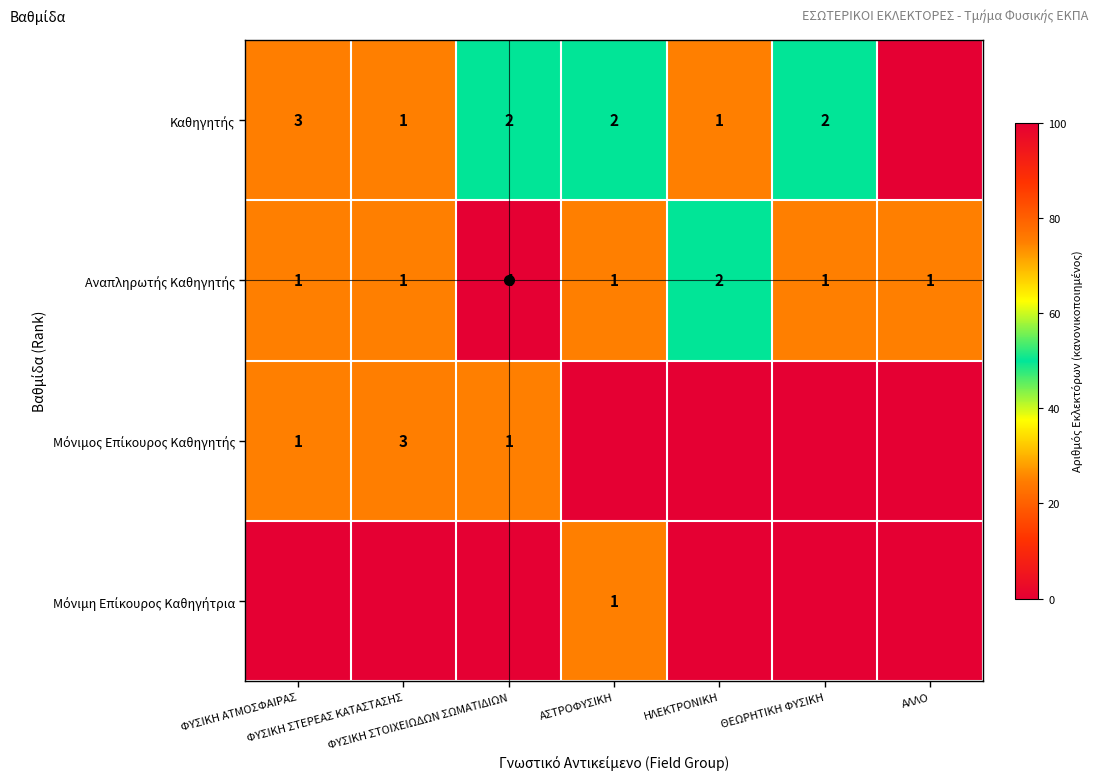

Which series has the largest total across all categories?

Καθηγητής